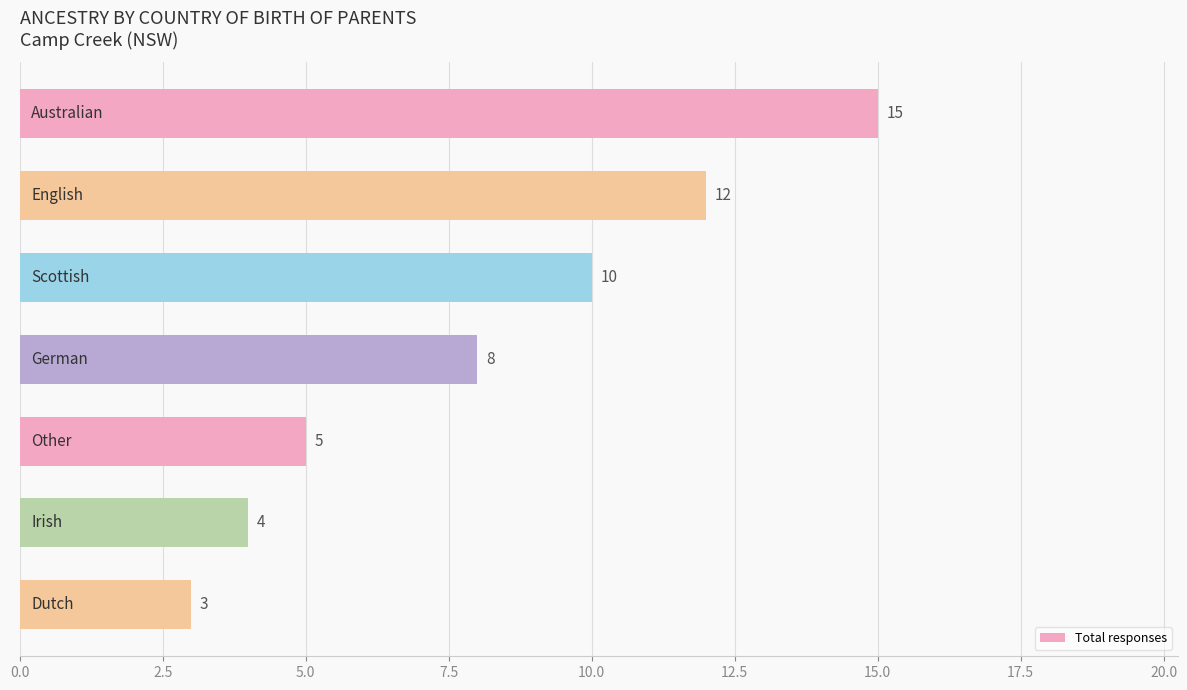

How many distinct data groups are displayed?

1